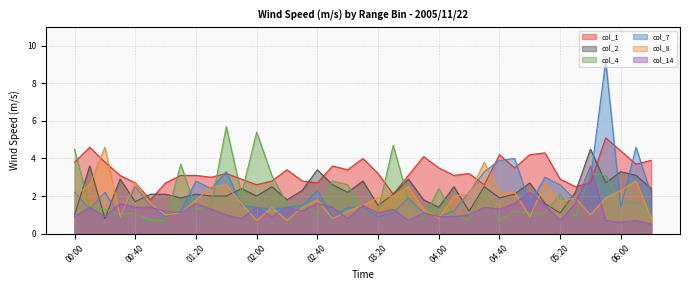

What is the total value across all series at 02:10?

12.0